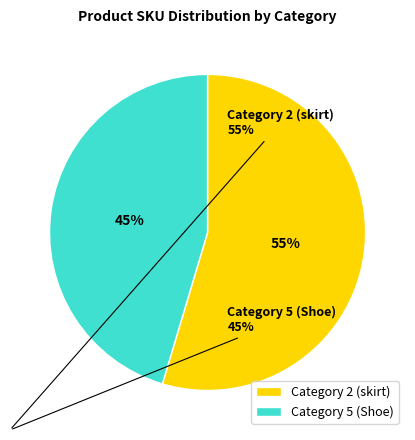

Between Category 2 (skirt) and Category 5 (Shoe), which is larger?

Category 2 (skirt)